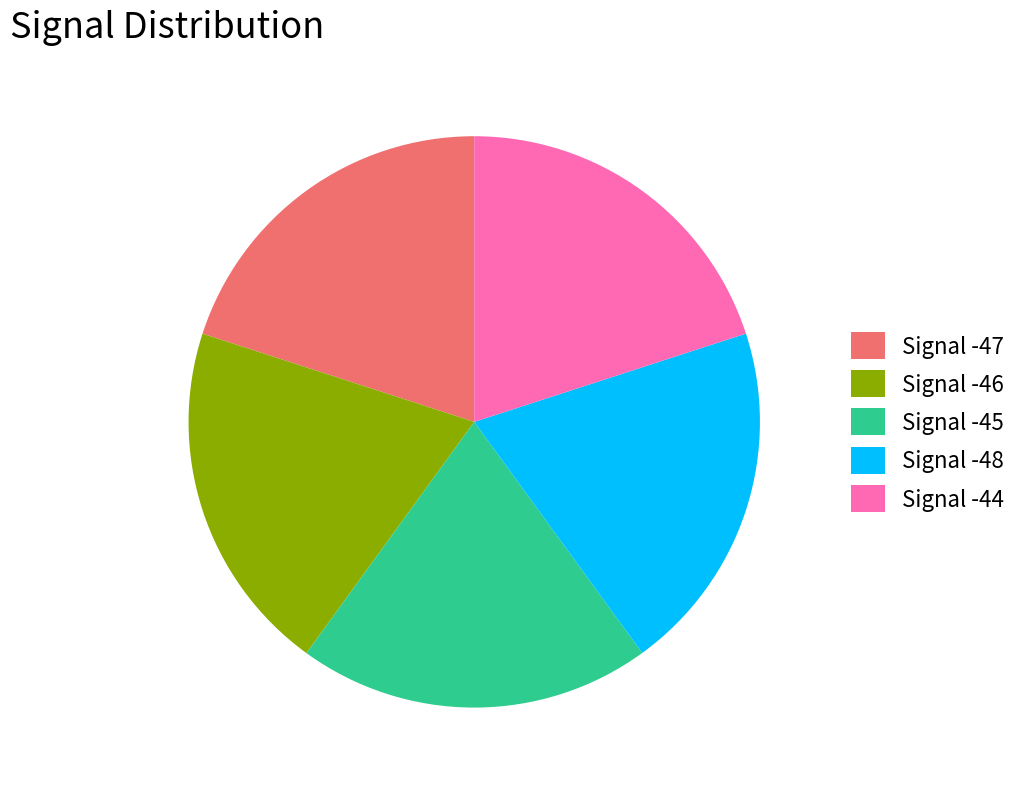

Is there any slice that represents more than half of the pie?

No